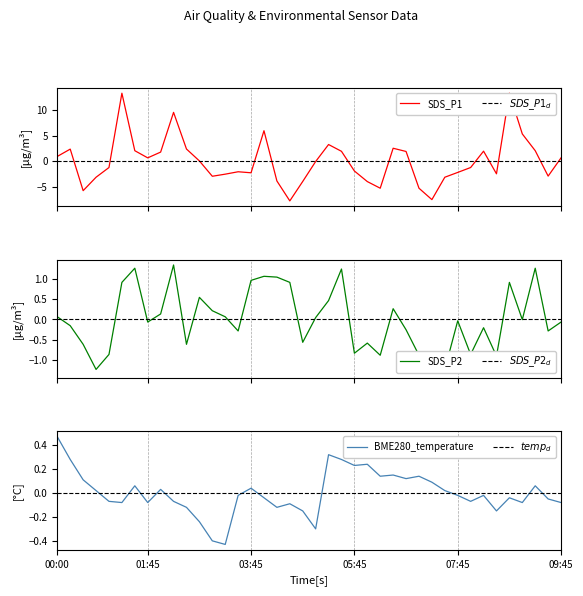

Where does the BME280_temperature series first go above 0?

00:00